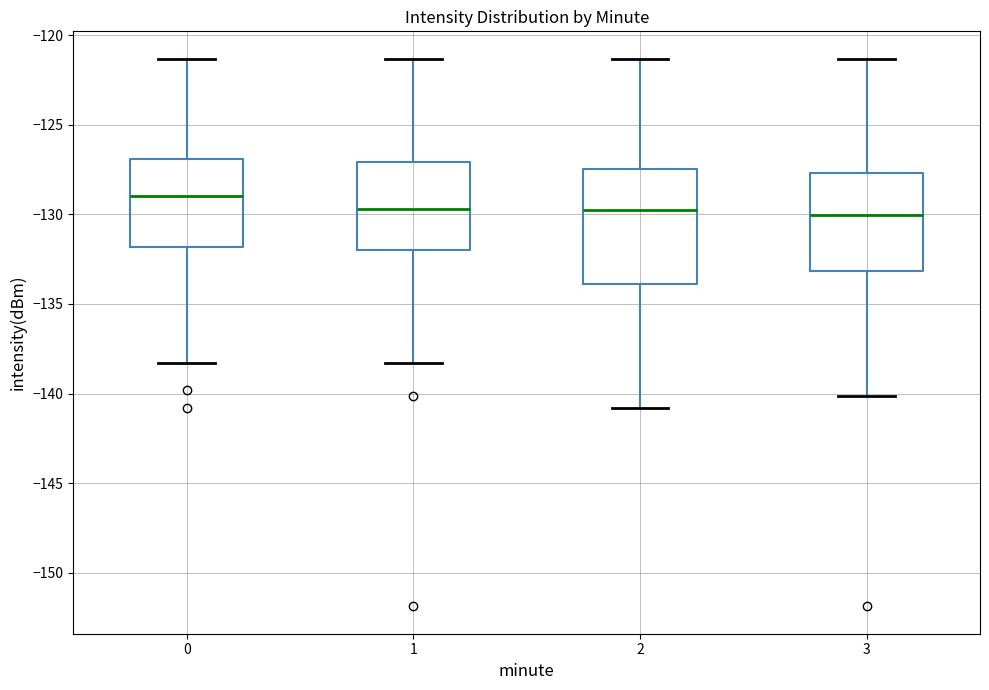

Reading left to right, transcribe this box plot: for each box, give where its median line is, the range the box spans, and where its two whiskers end, as read against the y-axis. The values are not printed on the chart, so give them approximately, as read against the axis.

0: median -129.0, box -132.0 to -127.0, whiskers -138.5 to -121.5
1: median -129.5, box -132.0 to -127.0, whiskers -138.5 to -121.5
2: median -130.0, box -134.0 to -127.5, whiskers -141.0 to -121.5
3: median -130.0, box -133.0 to -127.5, whiskers -140.0 to -121.5